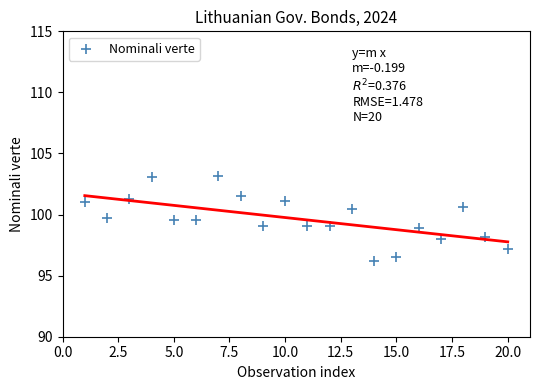

What is the range of X values (max minus min)?

19.0